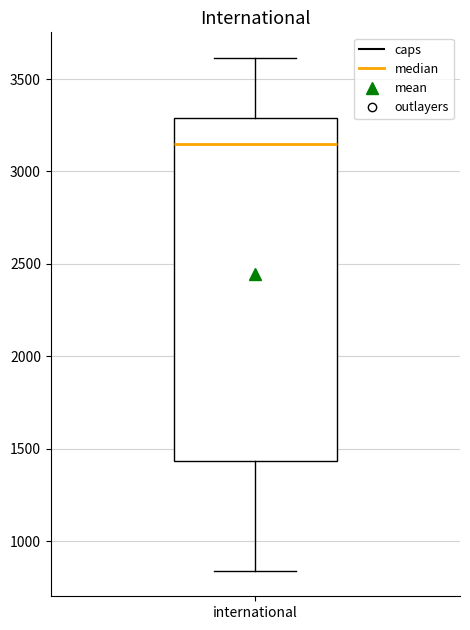

Where is the upper edge of the box for international on the y-axis? The values are not printed on the chart, so give them approximately, as read against the axis.

3300